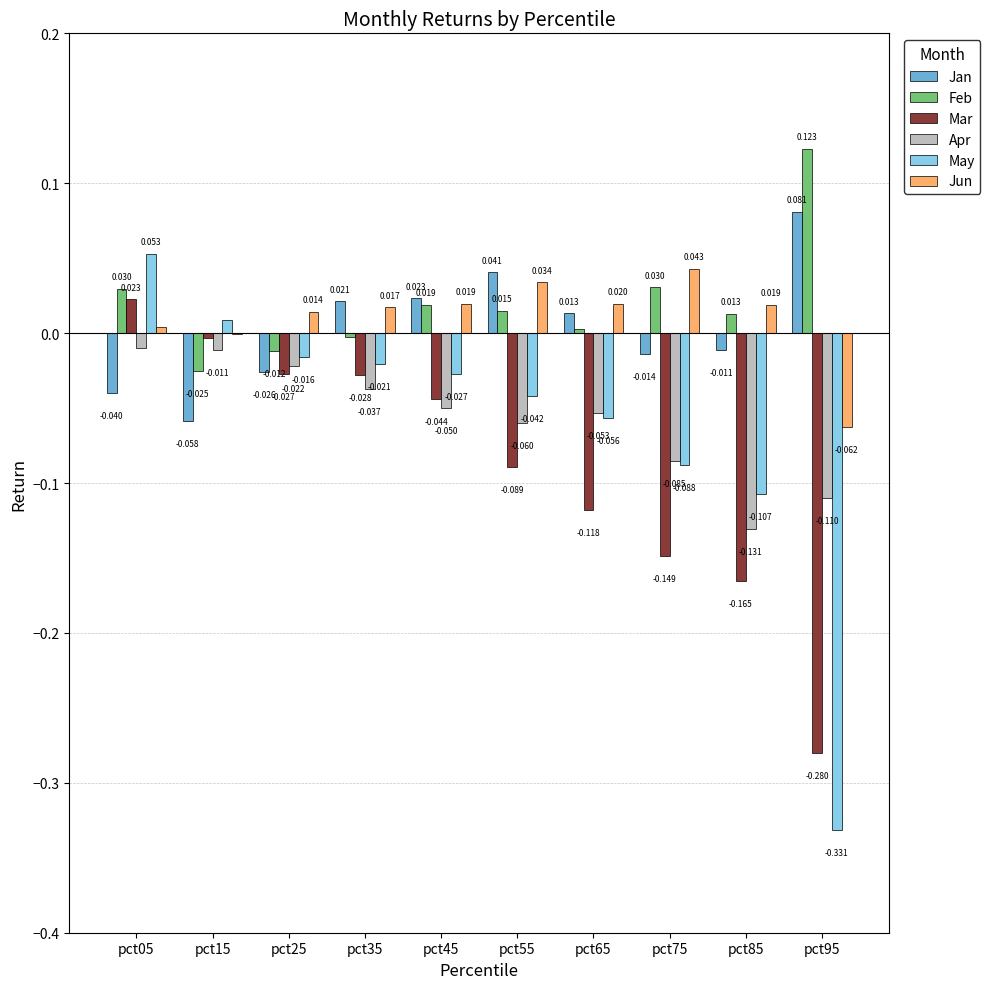

Which series changed the most between pct45 and pct85?

Mar